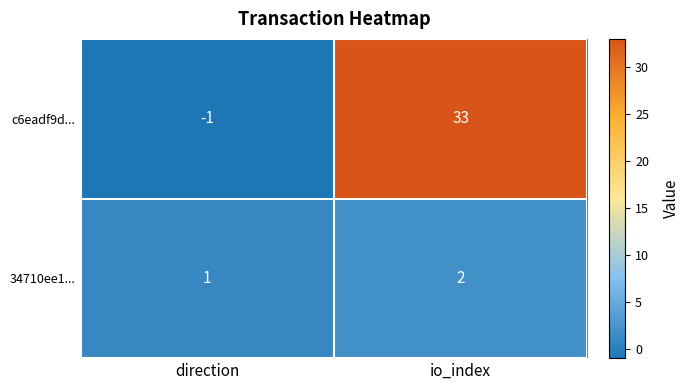

Between direction and io_index, which series saw the biggest shift?

c6eadf9d...